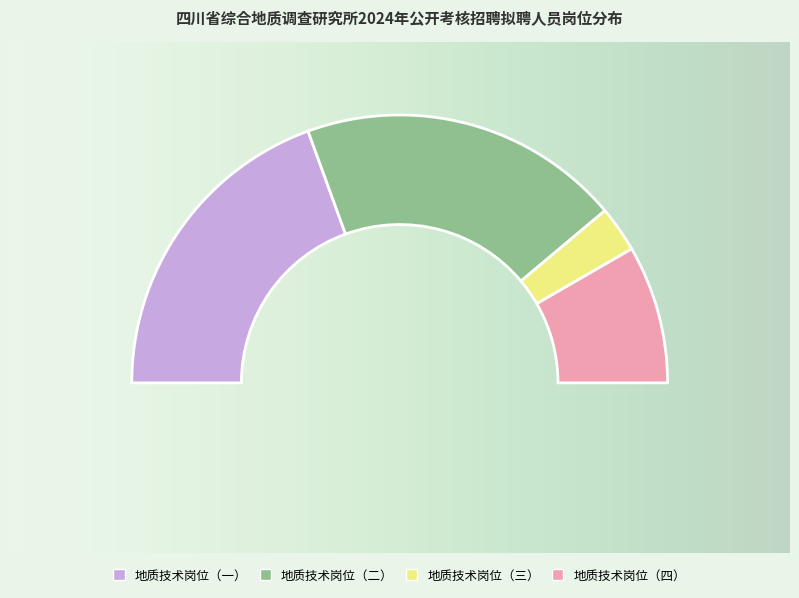

To the nearest percent, what is the combined percentage of 地质技术岗位（二） and 地质技术岗位（四）?

56%